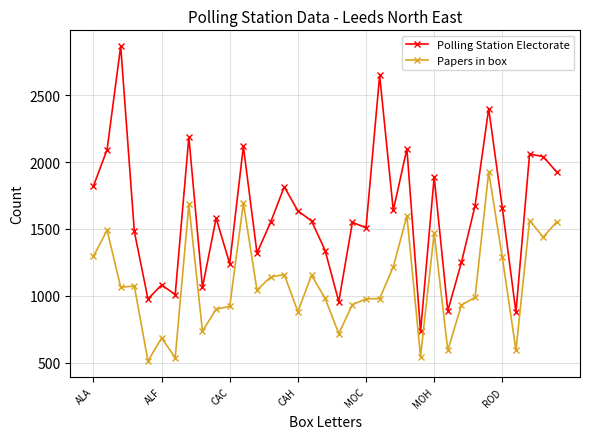

At how many categories does at least one series exceed 820?

34